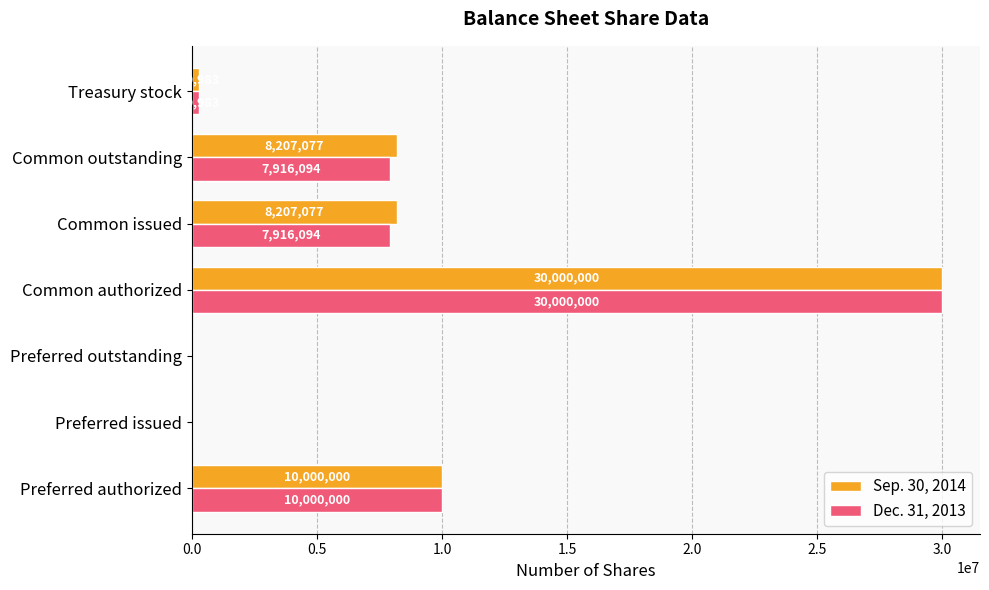

What is the total value across all series at Preferred authorized?

20000000